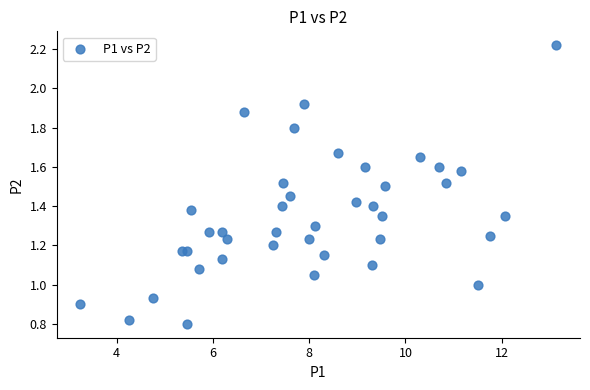

What is the range of X values (max minus min)?

9.9